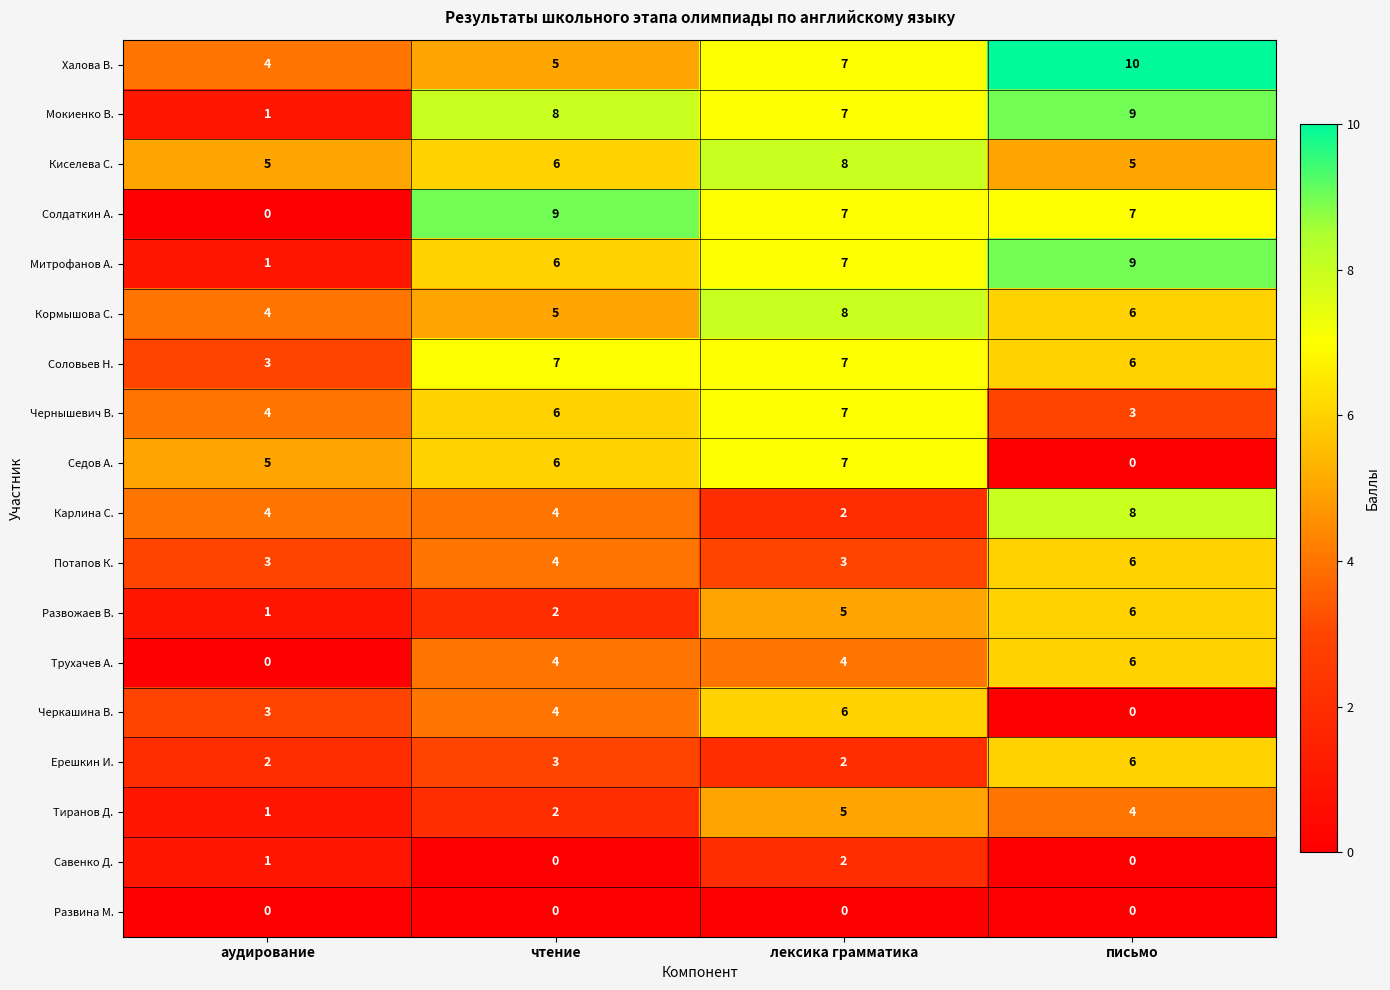

Which series changed the most between чтение and письмо?

Седов А.